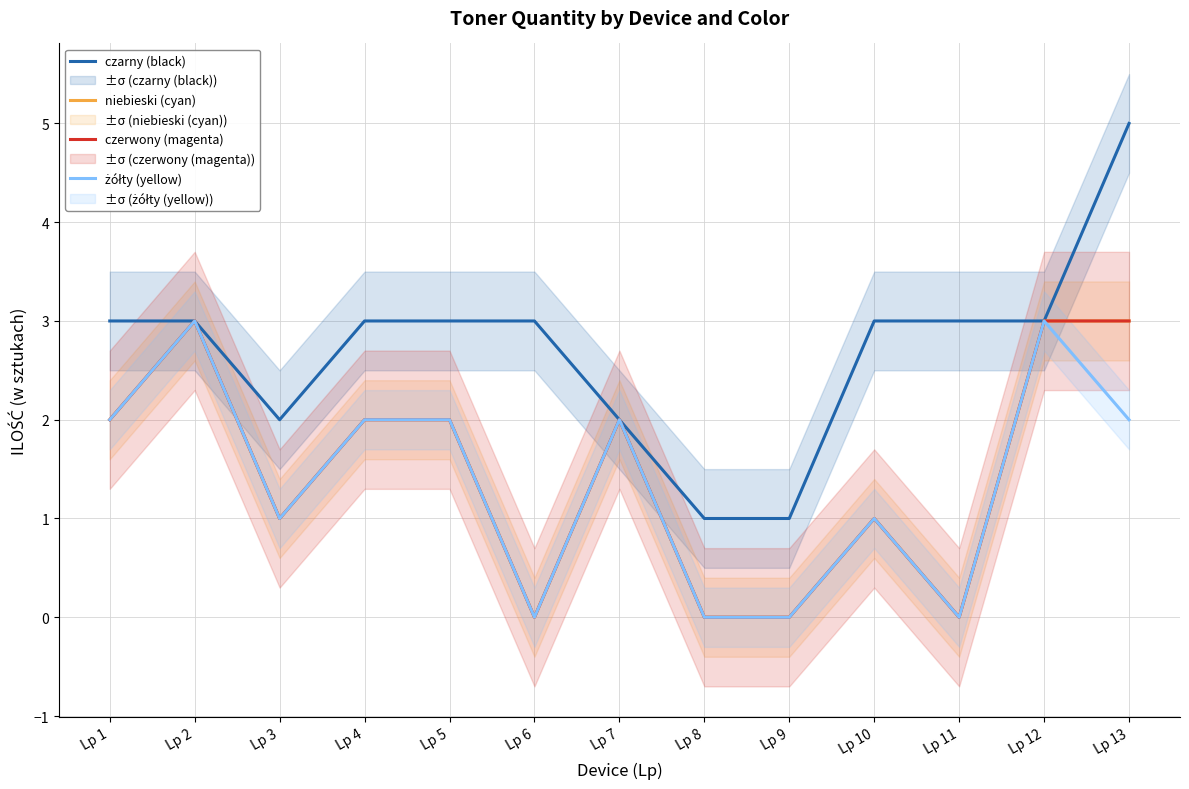

At Lp 4, list the series in order from smallest to largest.

niebieski (cyan), czerwony (magenta), żółty (yellow), czarny (black)